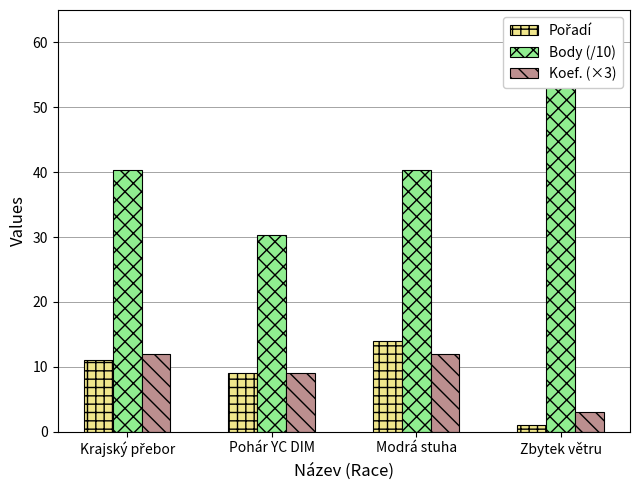

At which category does the chart reach its peak across all series?

Zbytek větru